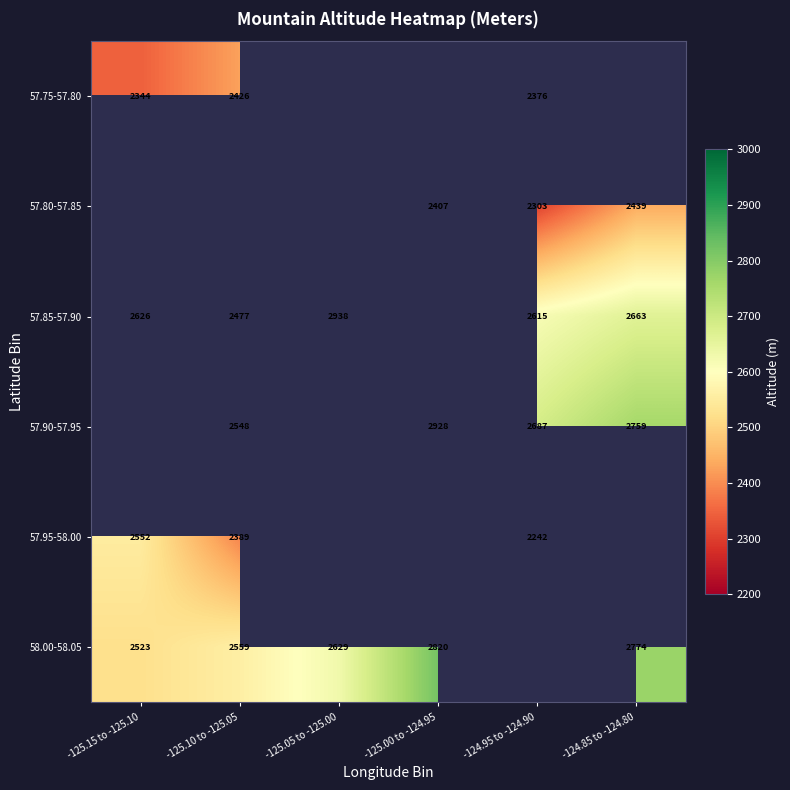

The 57.85-57.90 series shows 1516 at -125.05 to -125.00. True or false?

False